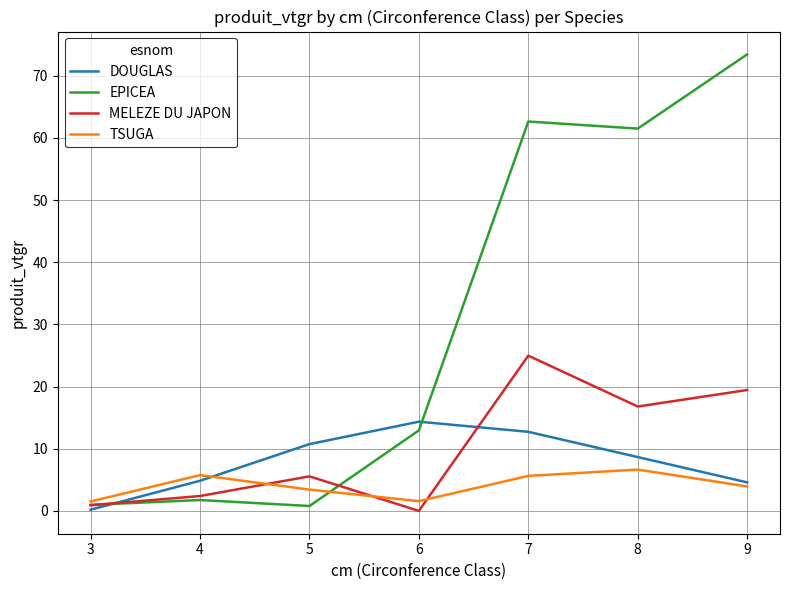

Read the MELEZE DU JAPON value at 5.

5.6